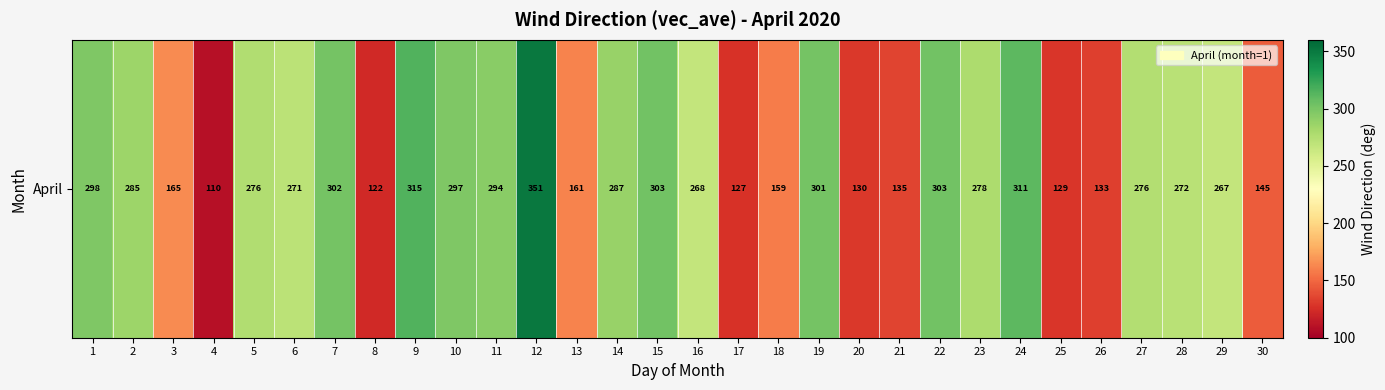

Between 24 and 8, which is larger?

24